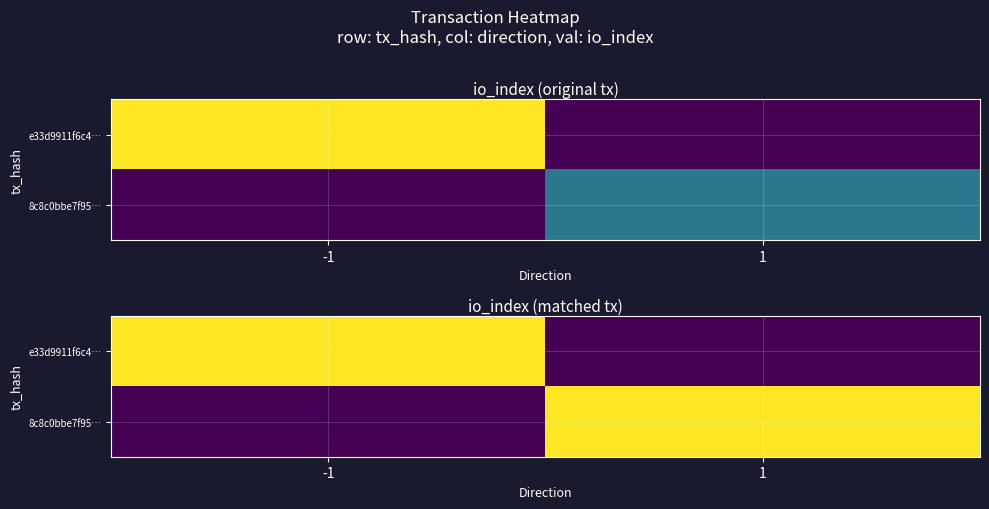

Is the value of e33d9911f6c4… at -1 greater than the value of 8c8c0bbe7f95… at 1?

No